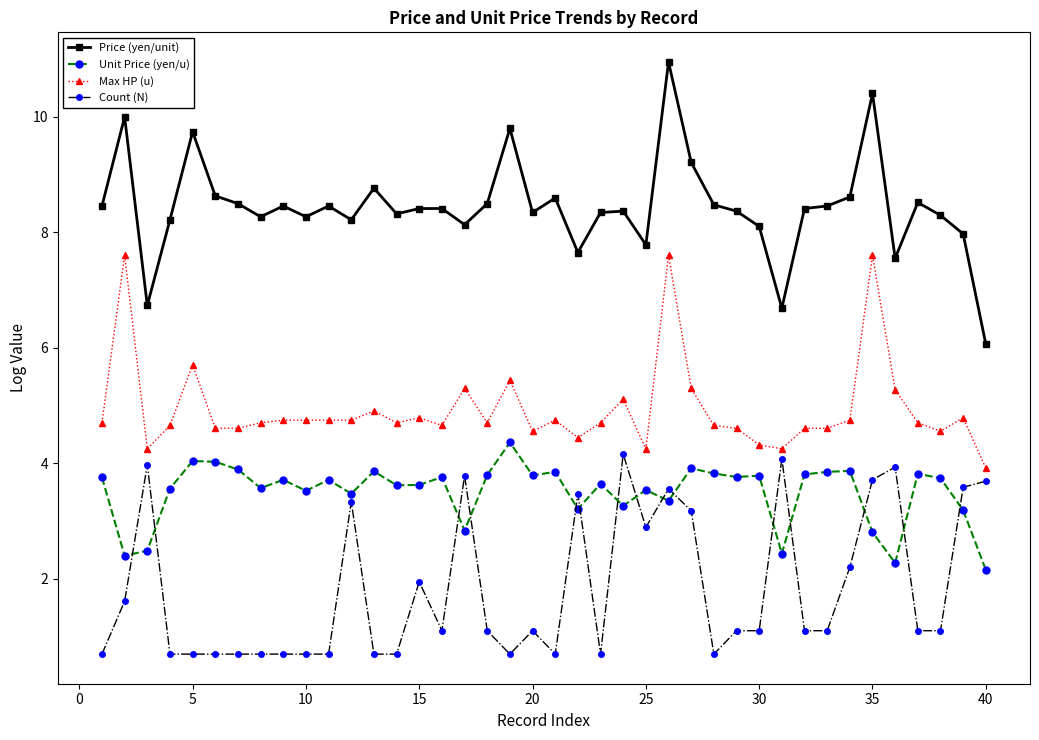

True or false: Max HP (u) and Unit Price (yen/u) cross at least once.

False